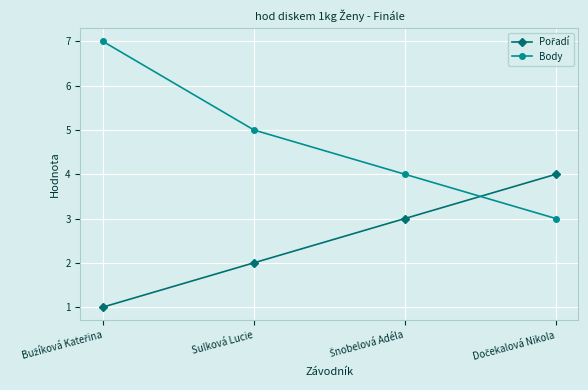

Which series has the widest spread of values?

Body